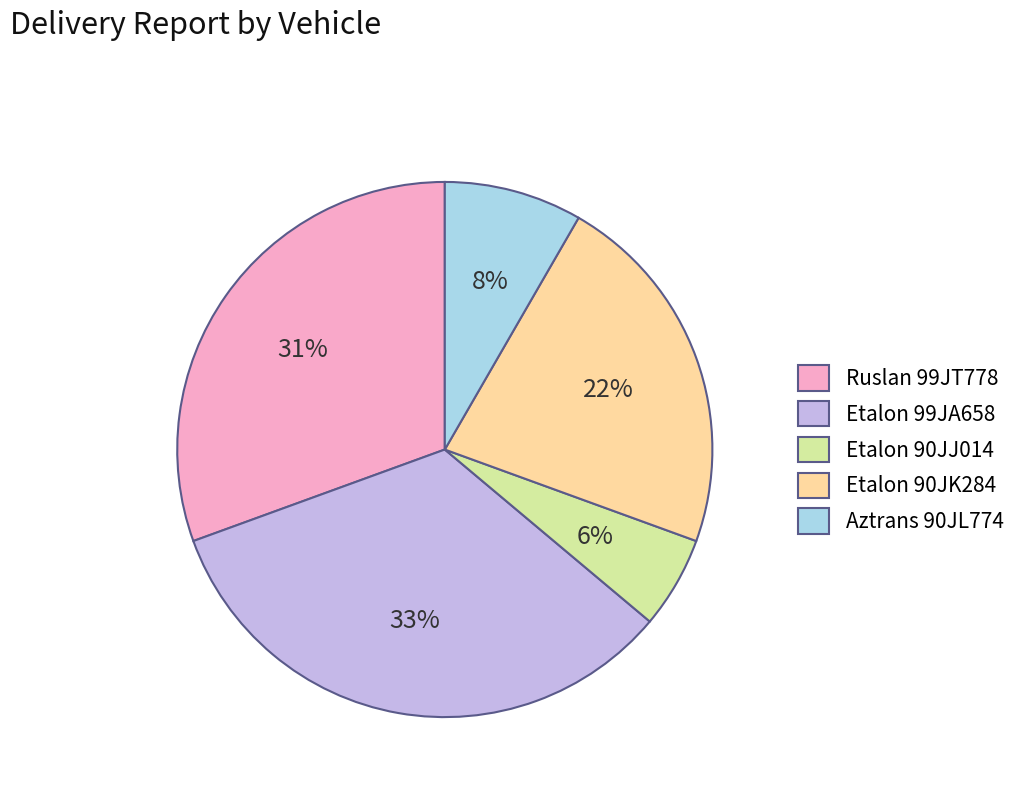

To the nearest percent, what is the difference between the Etalon 90JK284 and Aztrans 90JL774 slice percentages?

14%